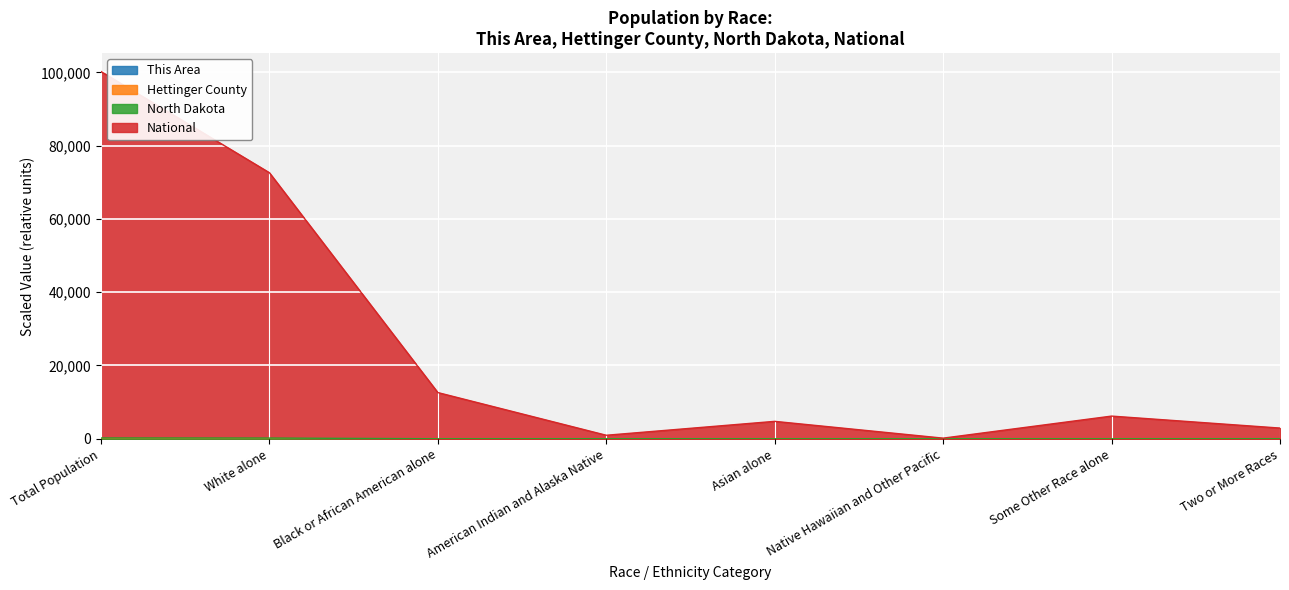

Reading left to right, transcribe all the data shown in this chart.

This Area: Total Population=0.4	White alone=0.4	Black or African American alone=0.0	American Indian and Alaska Native=0.0	Asian alone=0.0	Native Hawaiian and Other Pacific=0.0	Some Other Race alone=0.0	Two or More Races=0.0
Hettinger County: Total Population=1.2	White alone=1.2	Black or African American alone=0.0	American Indian and Alaska Native=0.0	Asian alone=0.0	Native Hawaiian and Other Pacific=0.0	Some Other Race alone=0.0	Two or More Races=0.0
North Dakota: Total Population=219.1	White alone=197.3	Black or African American alone=2.6	American Indian and Alaska Native=11.9	Asian alone=2.2	Native Hawaiian and Other Pacific=0.1	Some Other Race alone=1.1	Two or More Races=3.9
National: Total Population=100219.1	White alone=72604.2	Black or African American alone=12611.5	American Indian and Alaska Native=961.6	Asian alone=4755.1	Native Hawaiian and Other Pacific=175.0	Some Other Race alone=6189.8	Two or More Races=2921.8